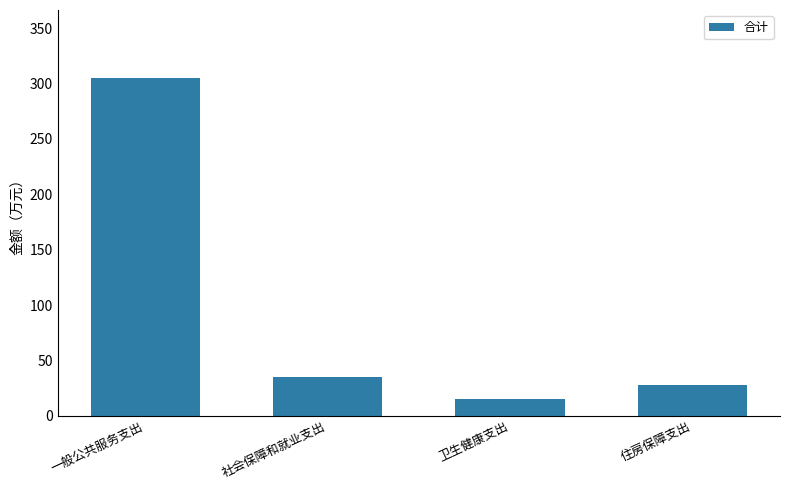

What is the ratio of the value at 住房保障支出 to the value at 一般公共服务支出?

0.1